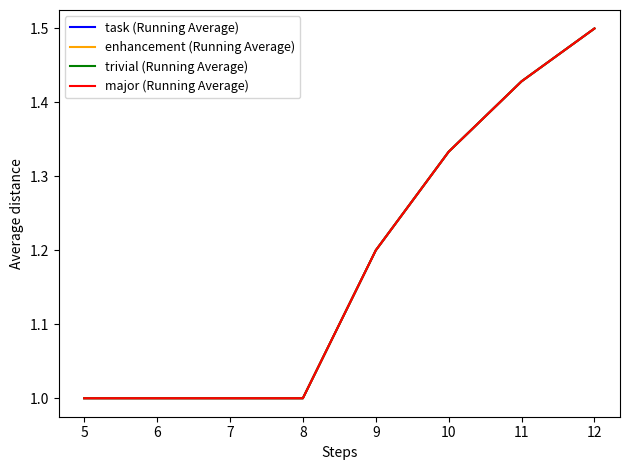

List the series in order of their peak value, highest first.

task (Running Average), enhancement (Running Average), trivial (Running Average), major (Running Average)